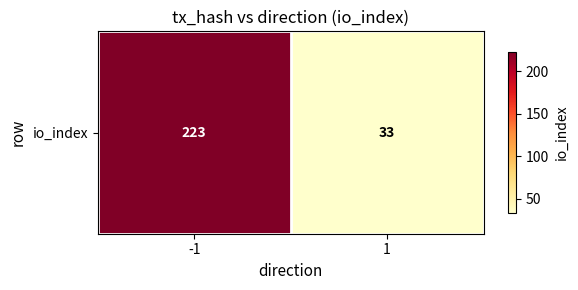

What is the difference between the maximum and minimum values?

190